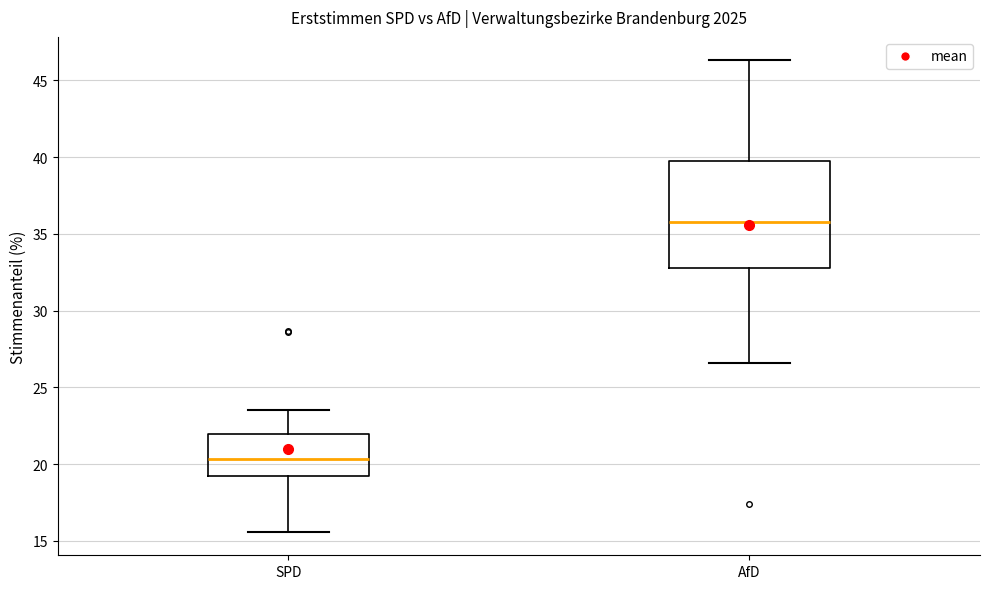

Which box has the lowest median line?

SPD